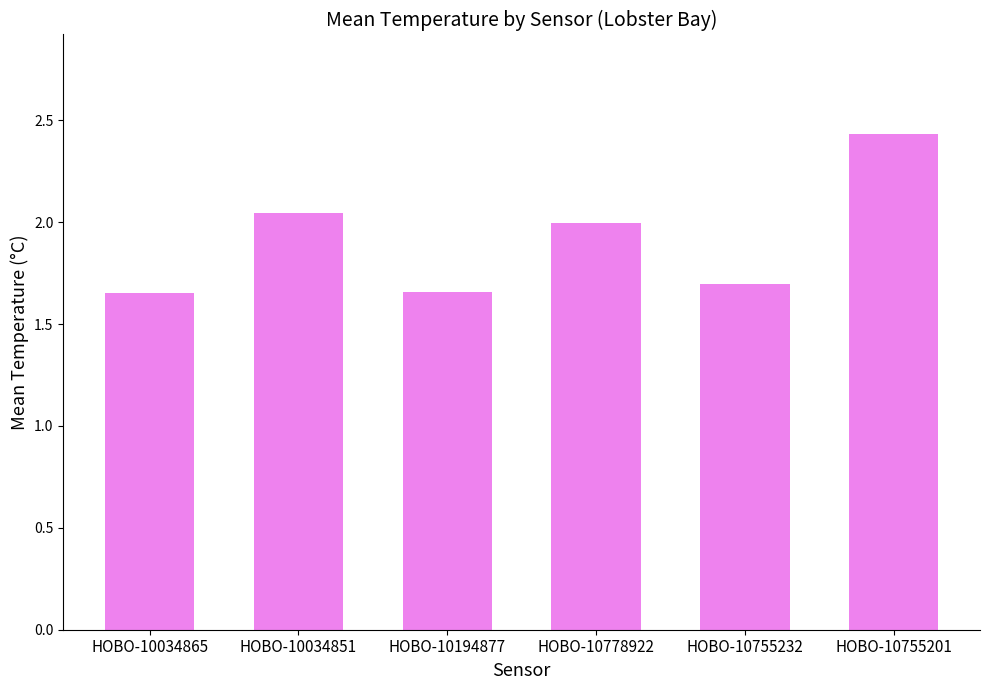

What is the difference between the maximum and minimum values?

0.8